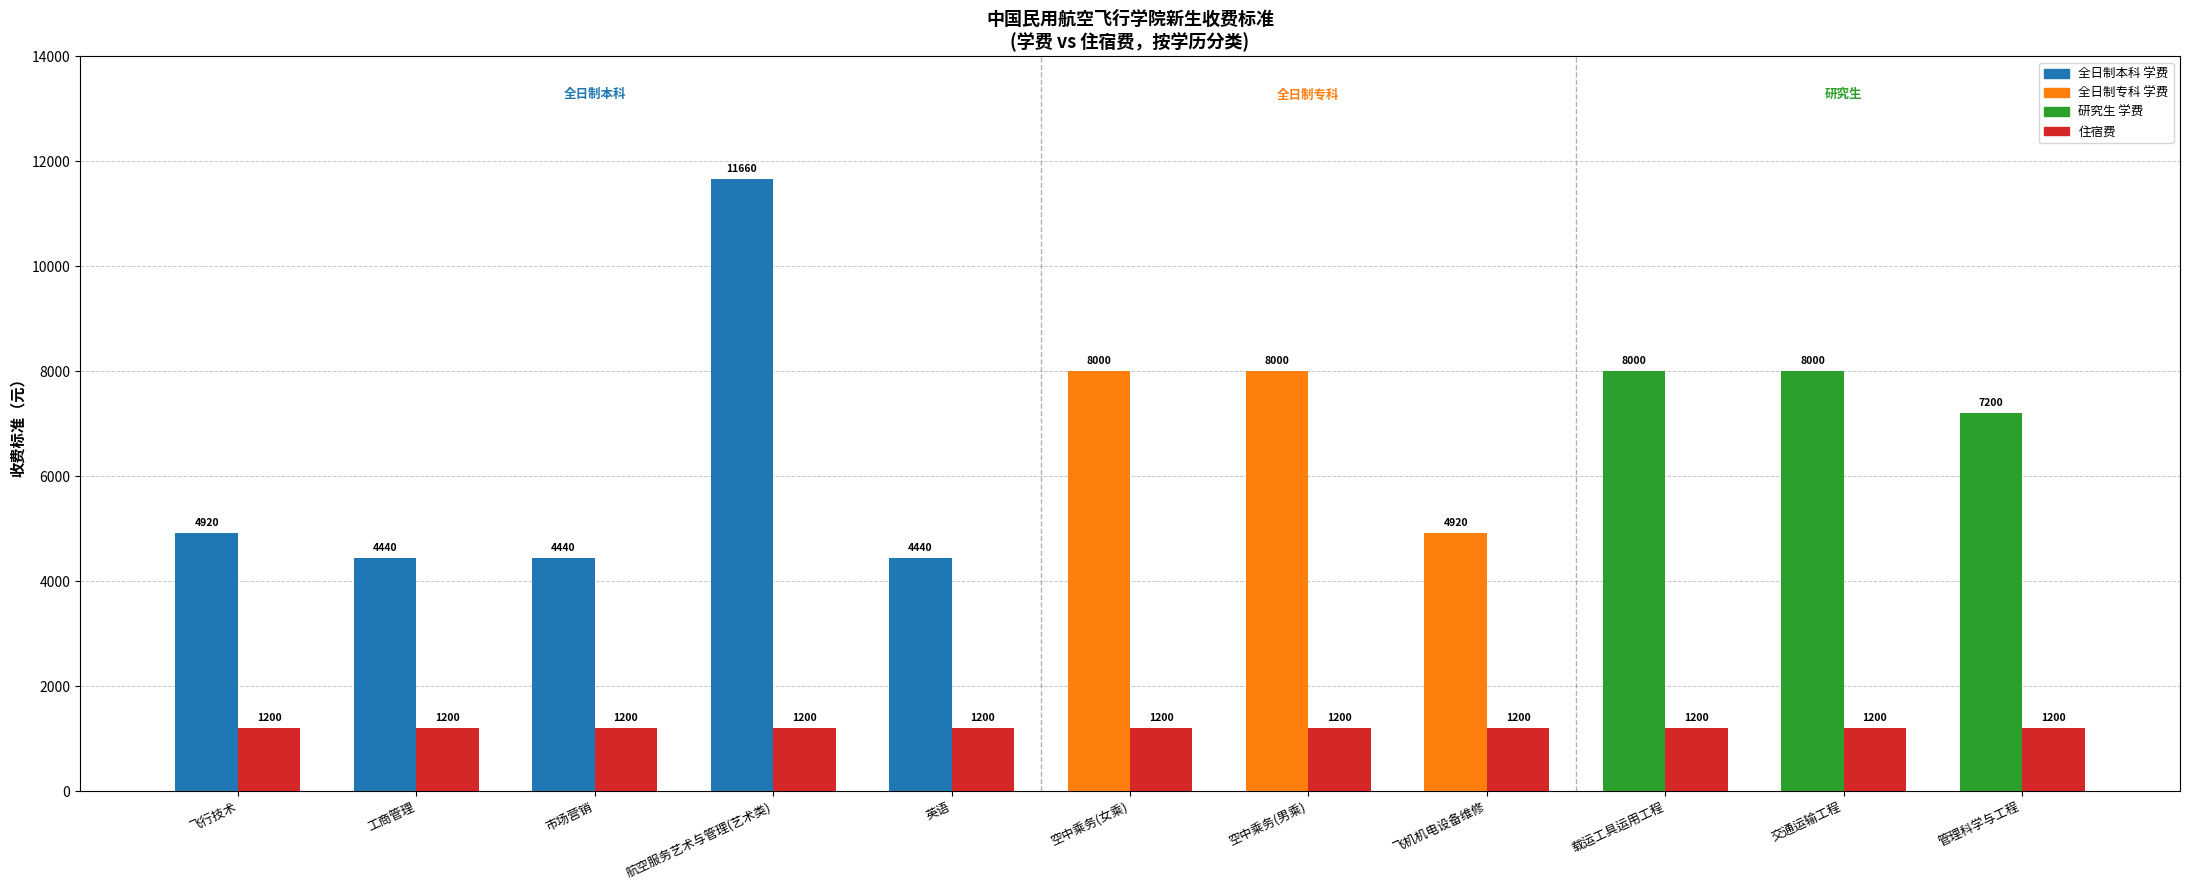

What position from the right is 航空服务艺术与管理(艺术类)?

8